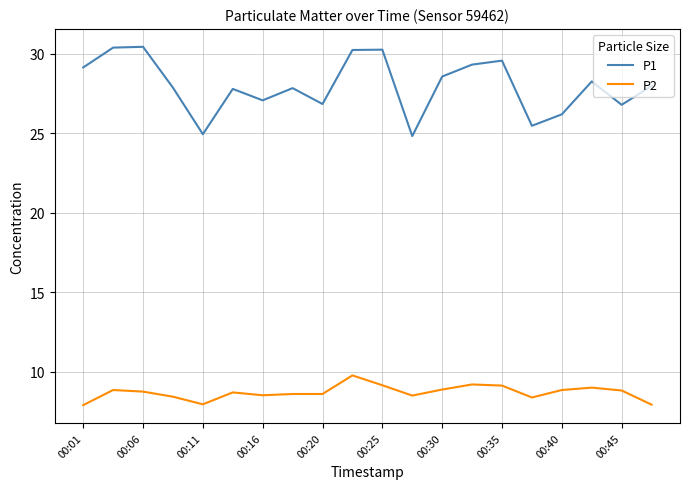

Which series has the largest range (max minus min)?

P1